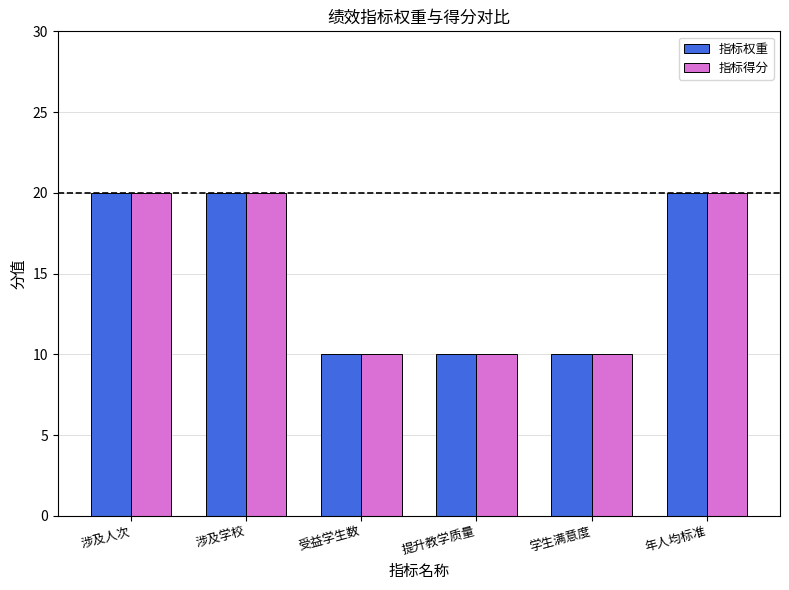

What position from the right is 涉及学校?

5